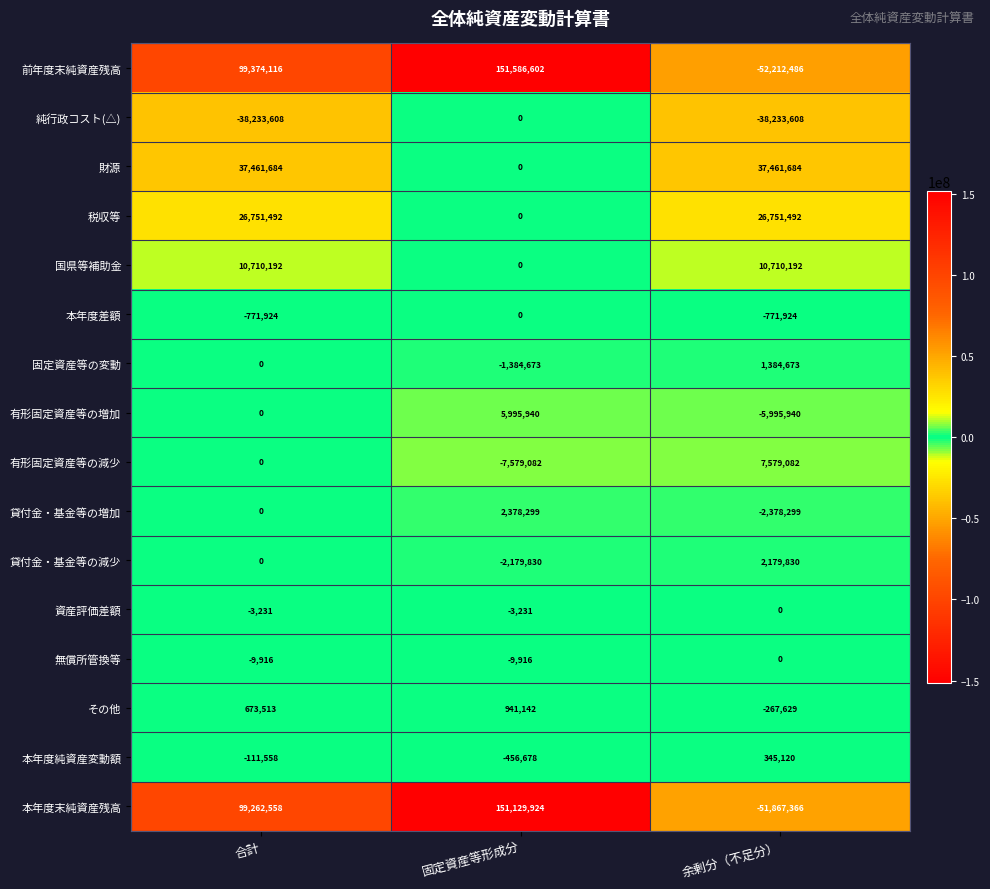

Which series has the widest spread of values?

前年度末純資産残高